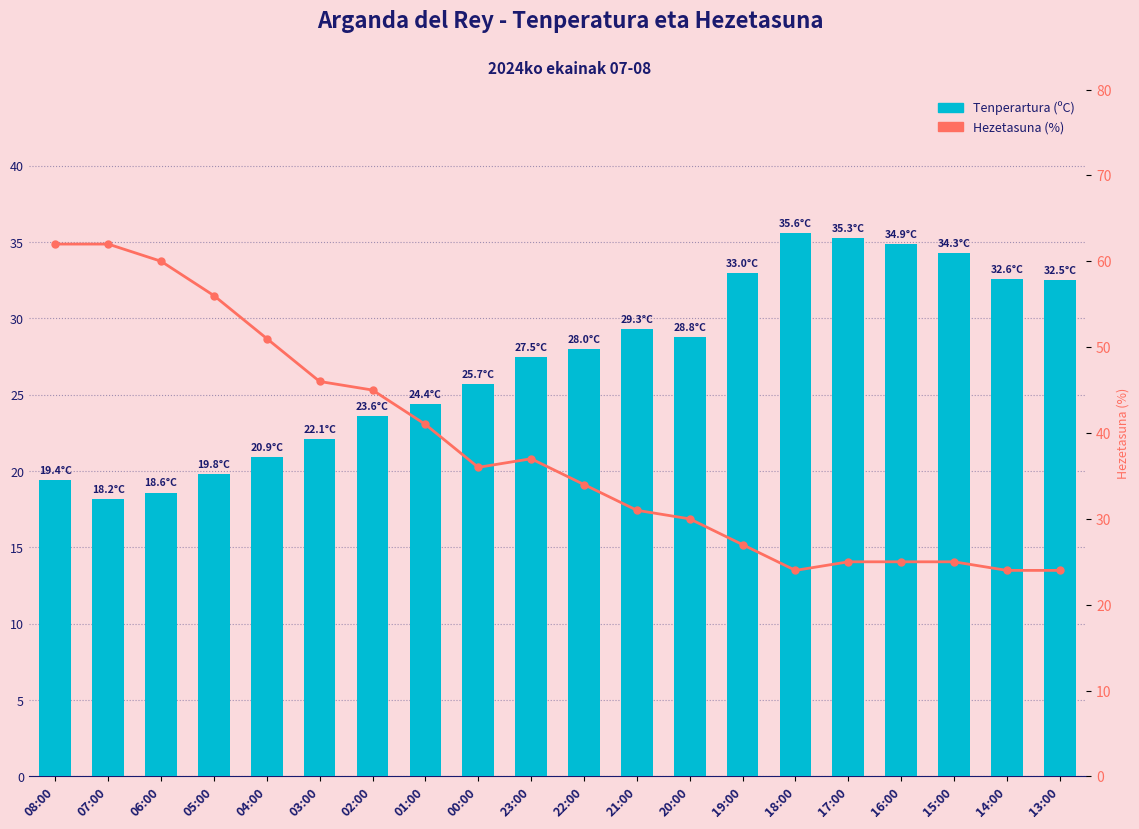

Which category has the lowest value across all series?

07:00